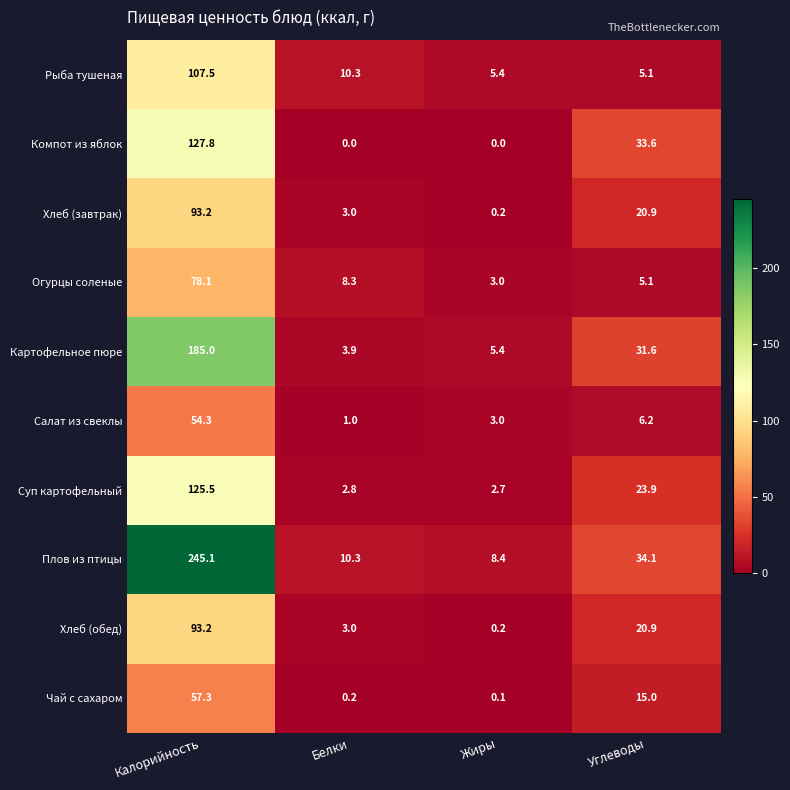

At which label does Огурцы соленые first exceed 8?

Калорийность